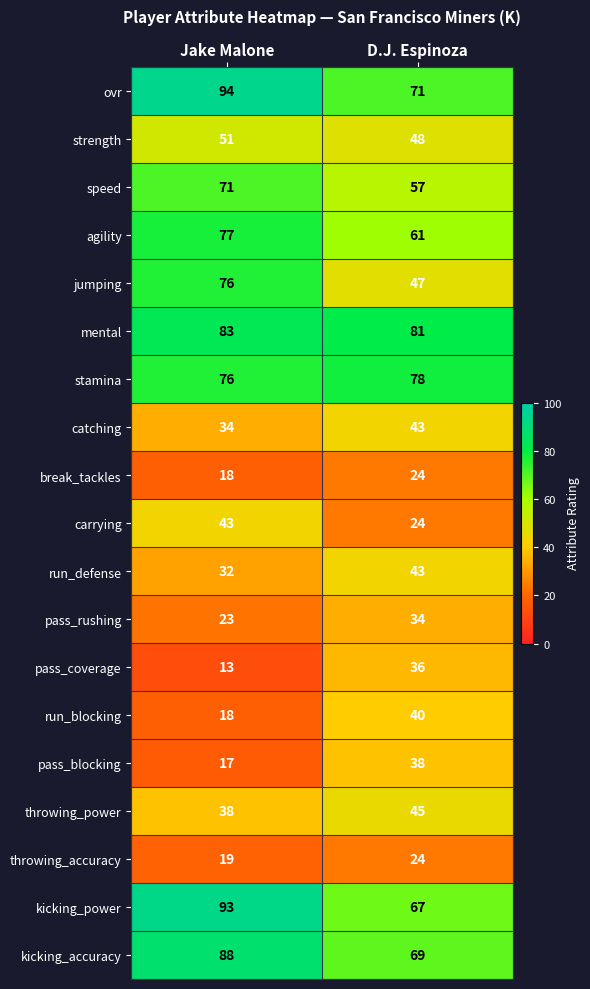

At which category is the sum across all series the highest?

Jake Malone